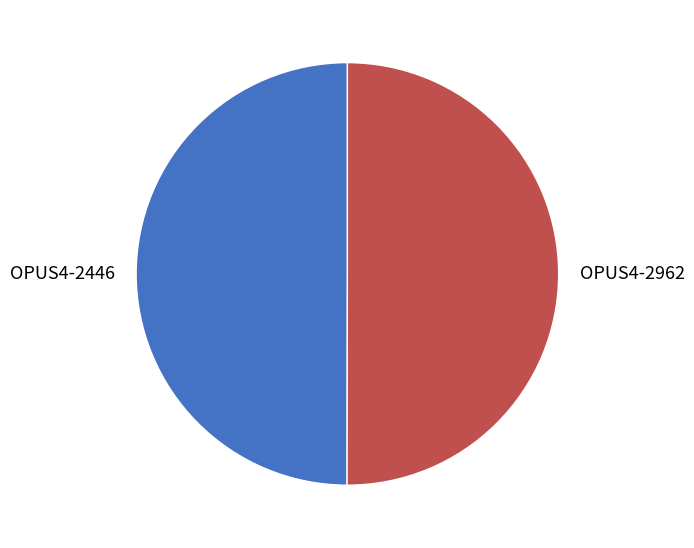

The OPUS4-2446 slice represents 50% of the pie. True or false?

True